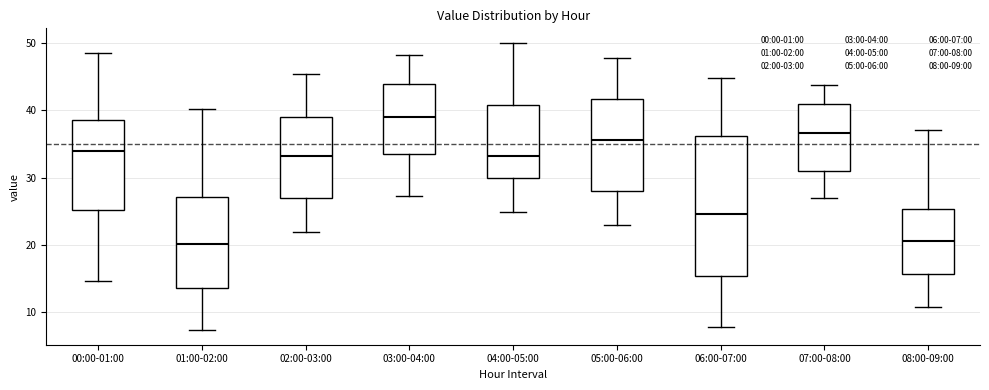

Which box has the highest median line?

03:00-04:00